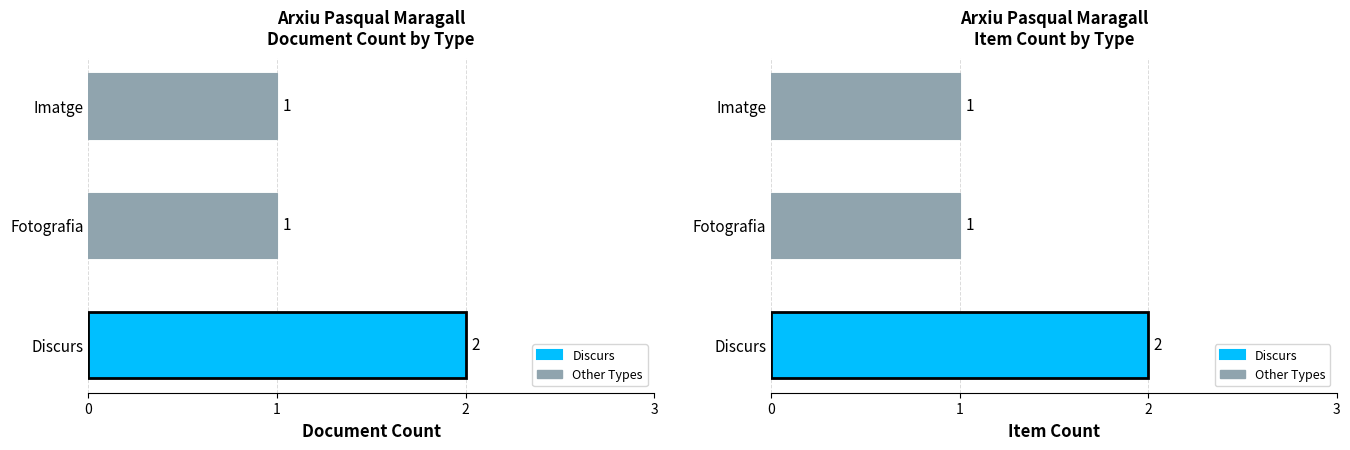

How many Item Count values are between 1 and 2?

3